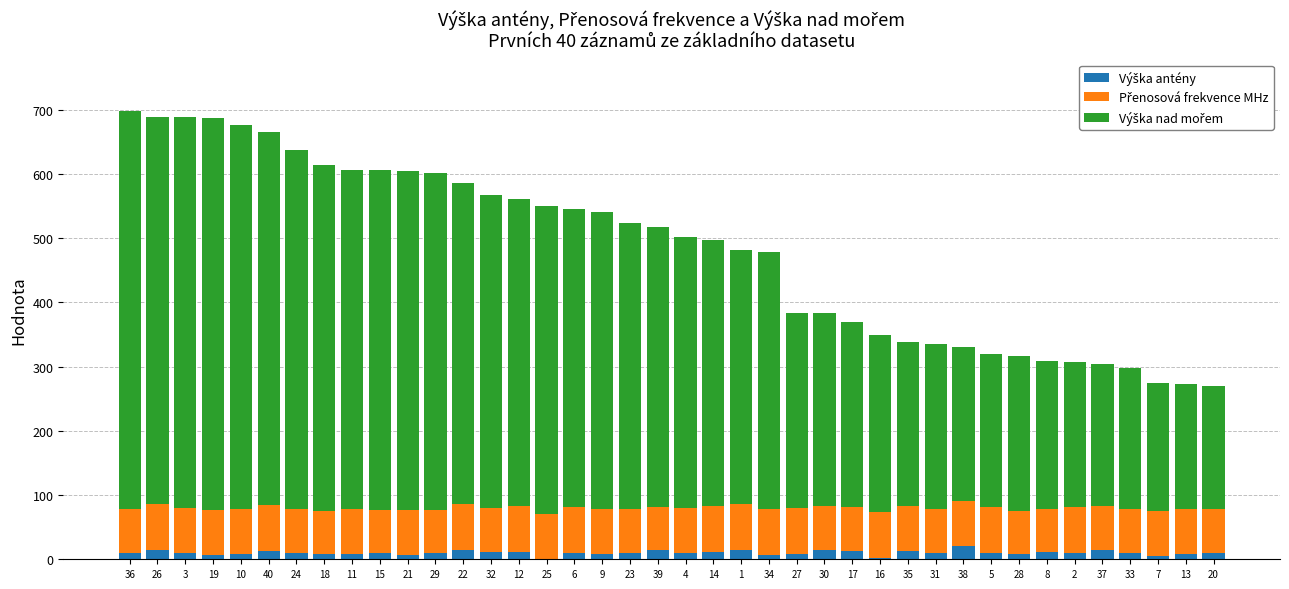

What is the sum of all Výška nad mořem values?

16087.0